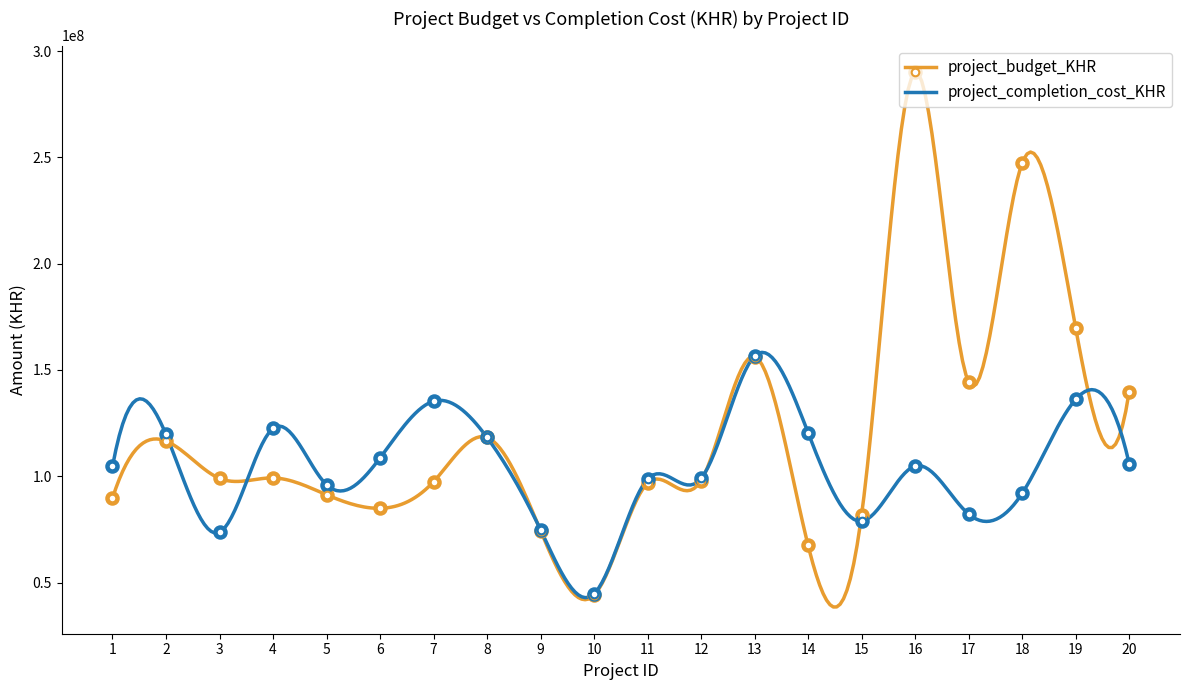

Which series reaches the minimum Y coordinate?

project_budget_KHR